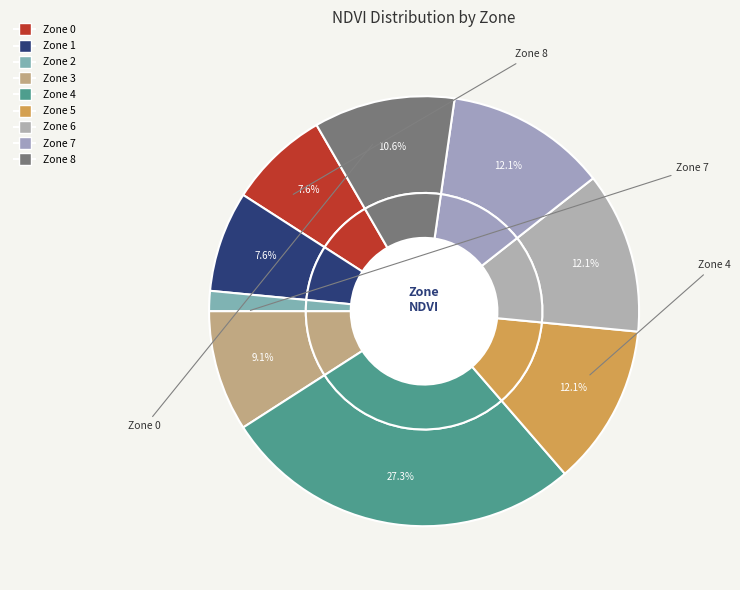

Is the sum of Zone 6 and Zone 5 greater than half?

No